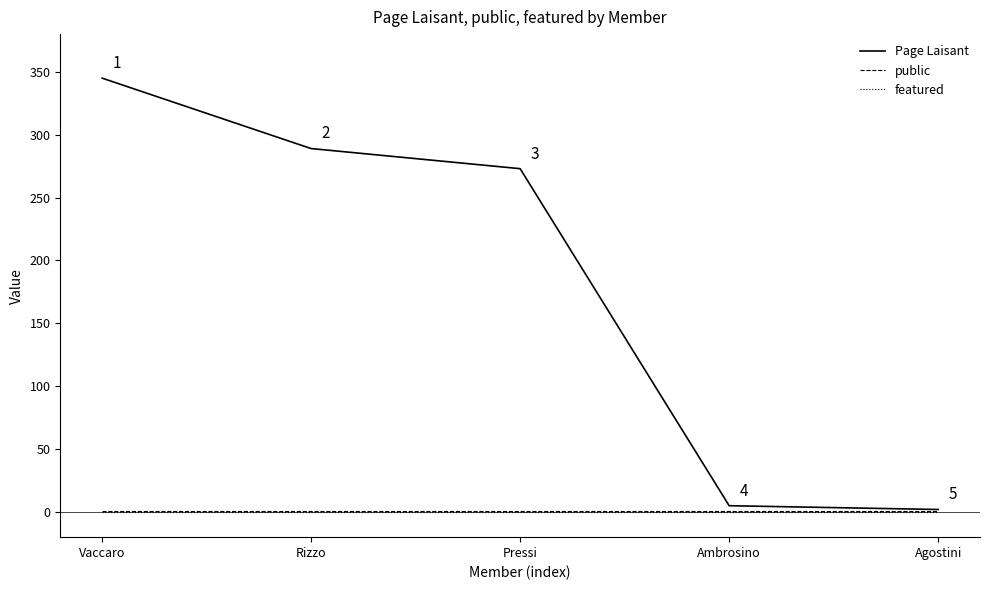

Which series has the largest range (max minus min)?

Page Laisant